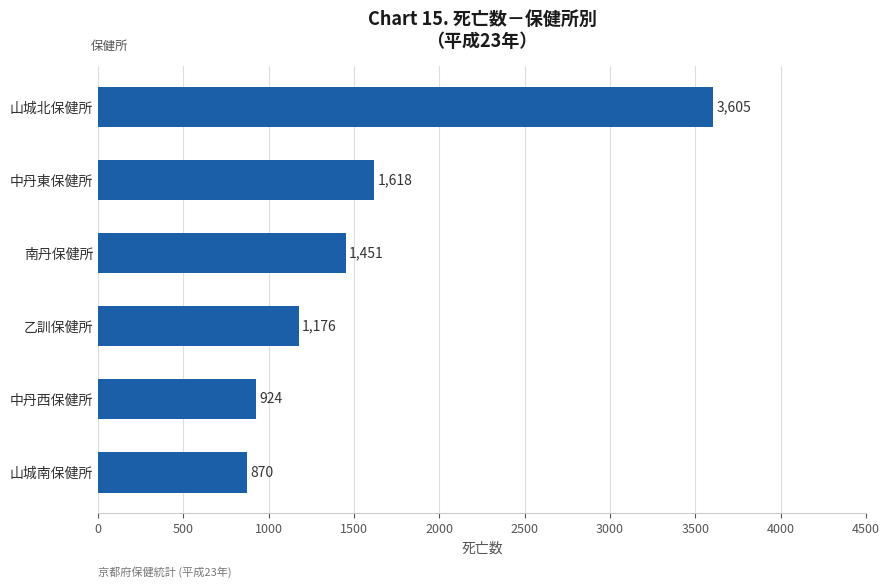

Approximately how many times larger is the value at 南丹保健所 compared to 山城北保健所?

0.4